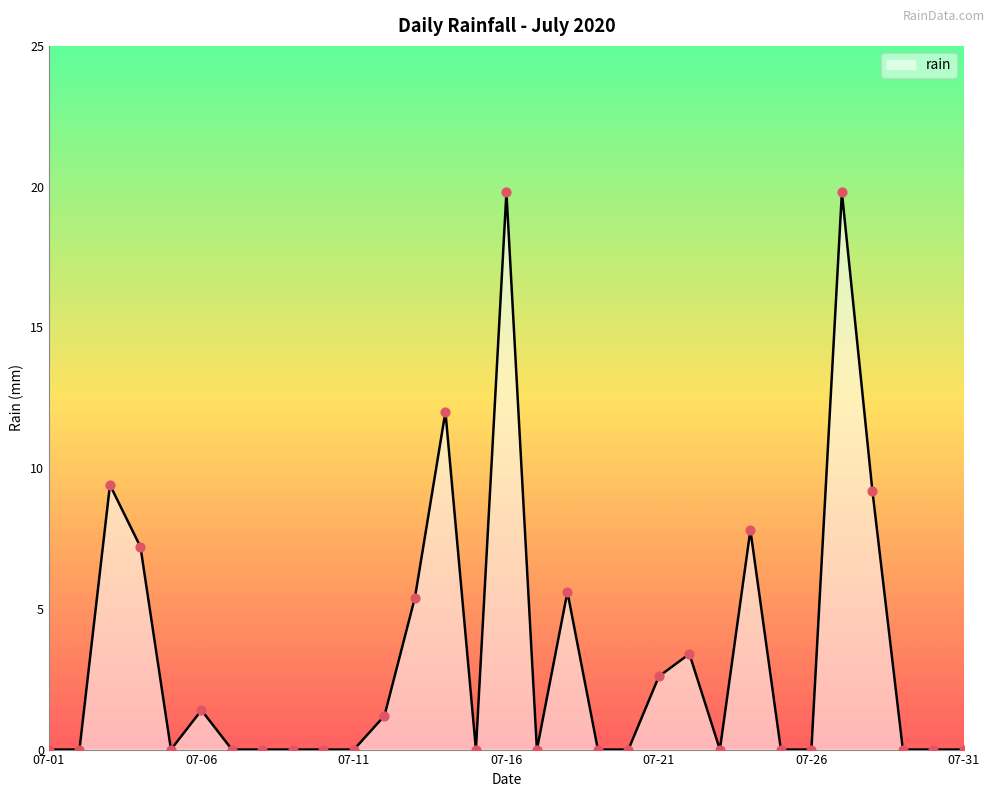

What is the maximum value shown in the chart?

19.8